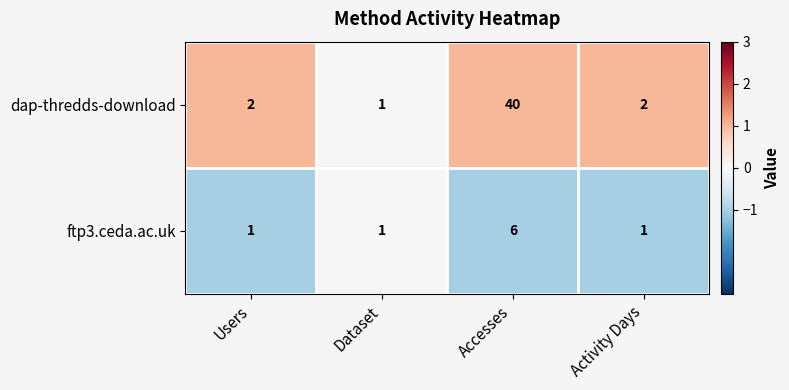

Which series has the widest spread of values?

dap-thredds-download